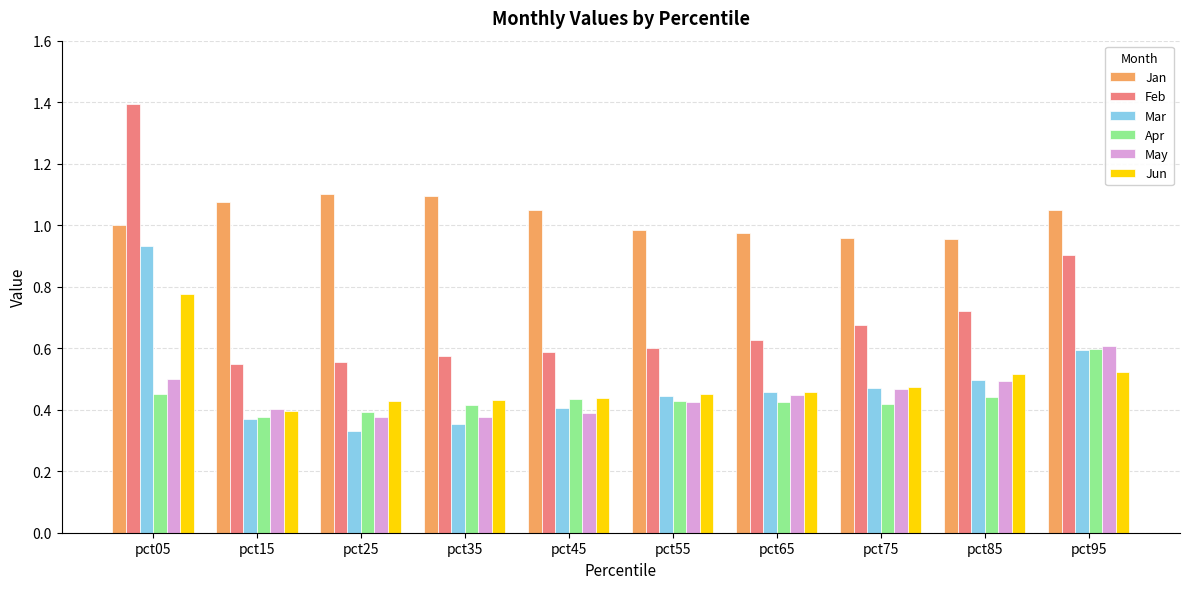

What is the maximum value shown in the chart?

1.4